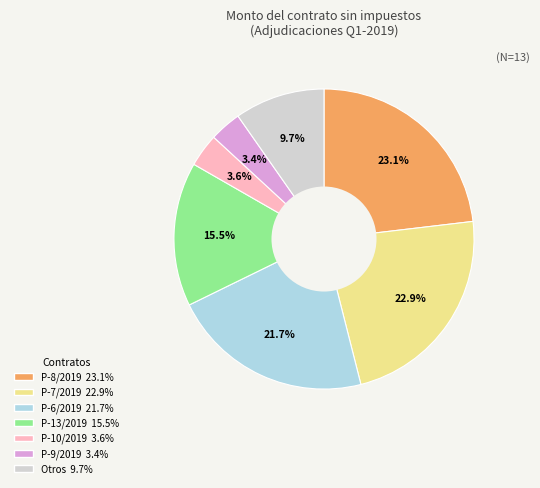

To the nearest percent, what is the average slice percentage?

14%